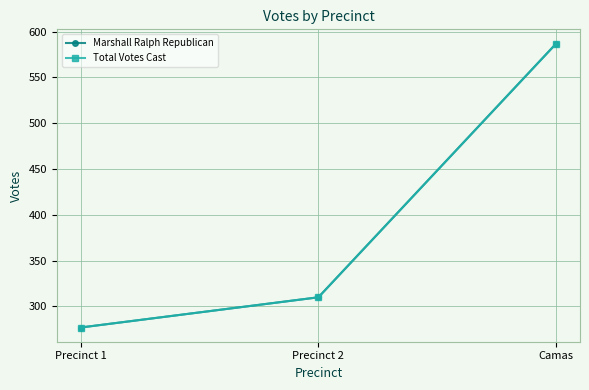

Is this an area chart (filled region under the line)?

No